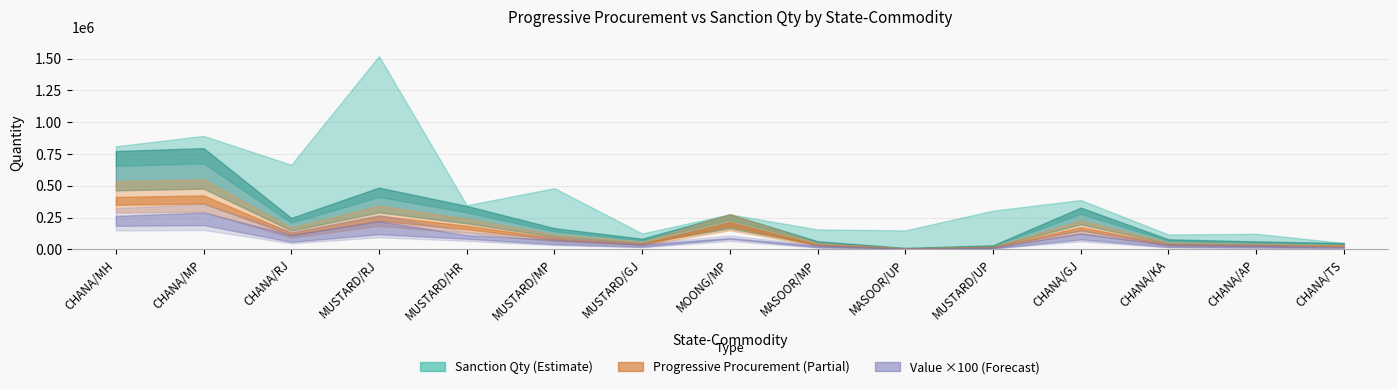

What is the difference between the maximum and minimum values in the progressiveProcurement series?

783983.4